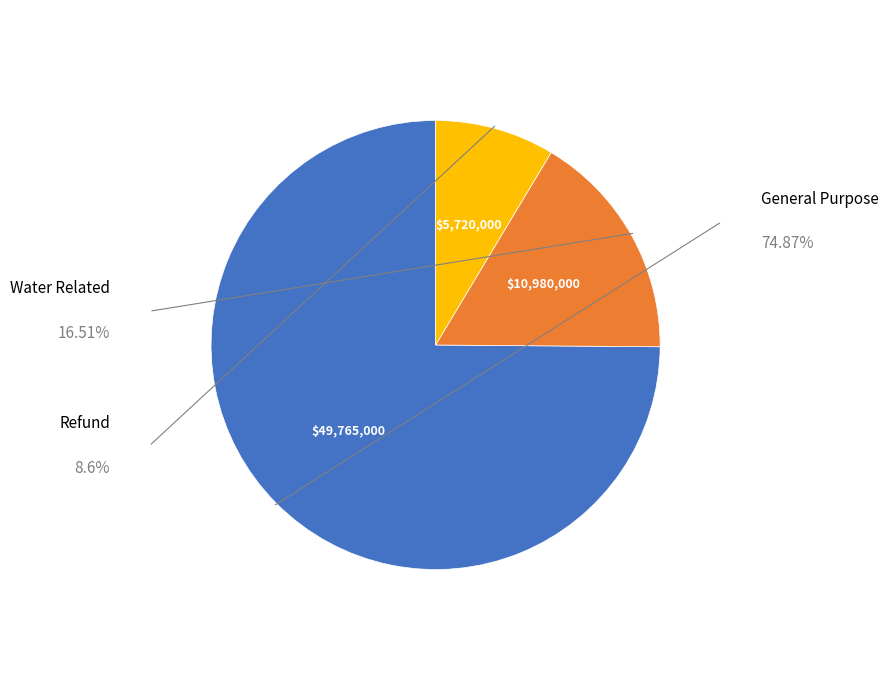

The Water Related slice represents 17% of the pie. True or false?

True